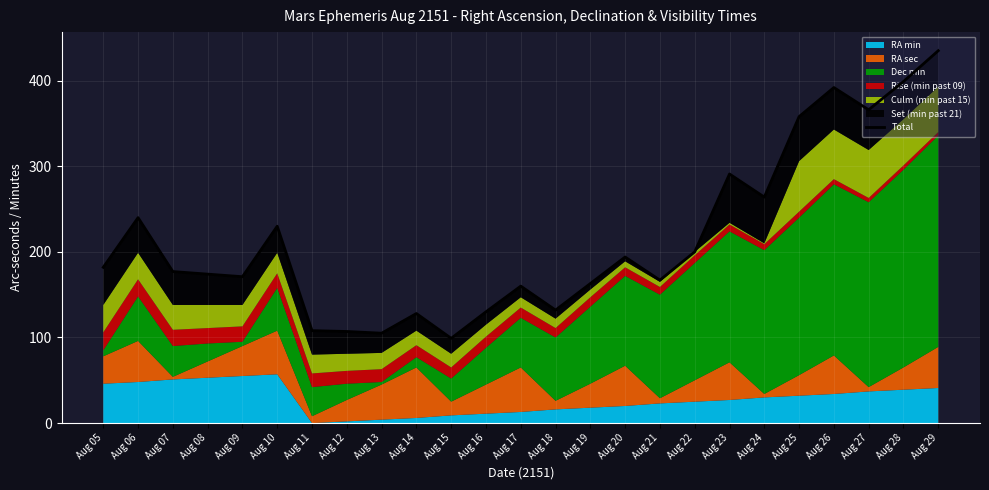

True or false: the data has more than 1 interior local peaks.

True